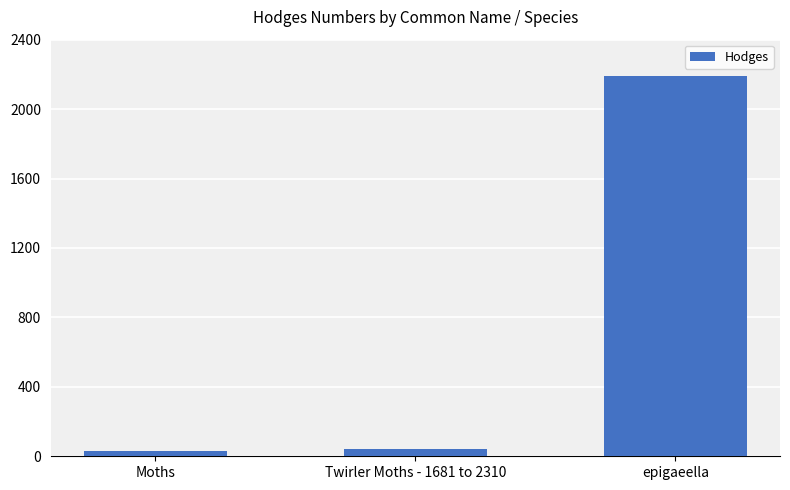

Read the value at epigaeella.

2189.0